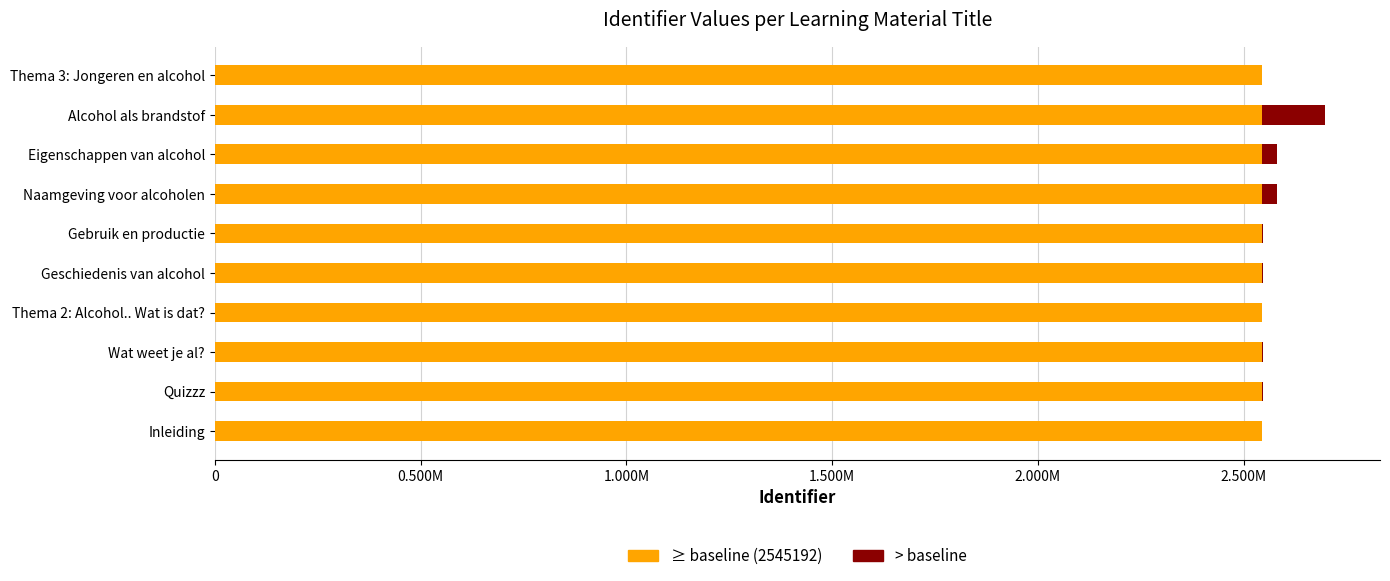

What are all the series names shown in the legend?

≥ baseline (2545192), > baseline